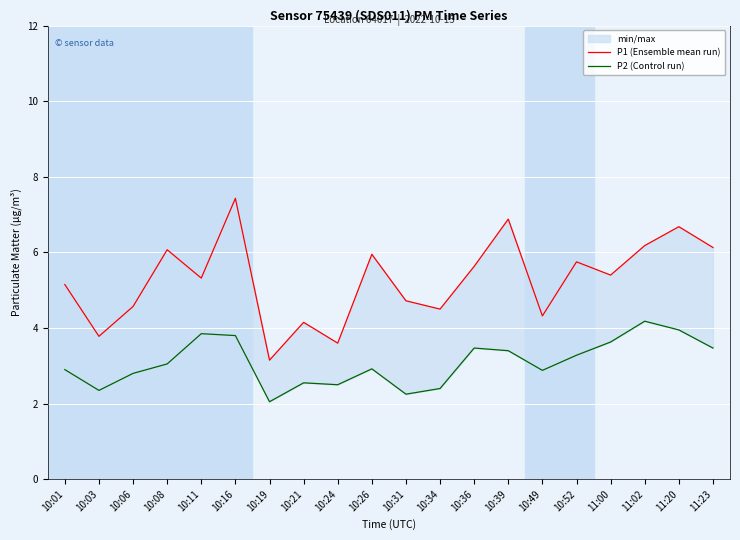

The P2 (Control run) series shows 3.9 at 10:11. True or false?

True